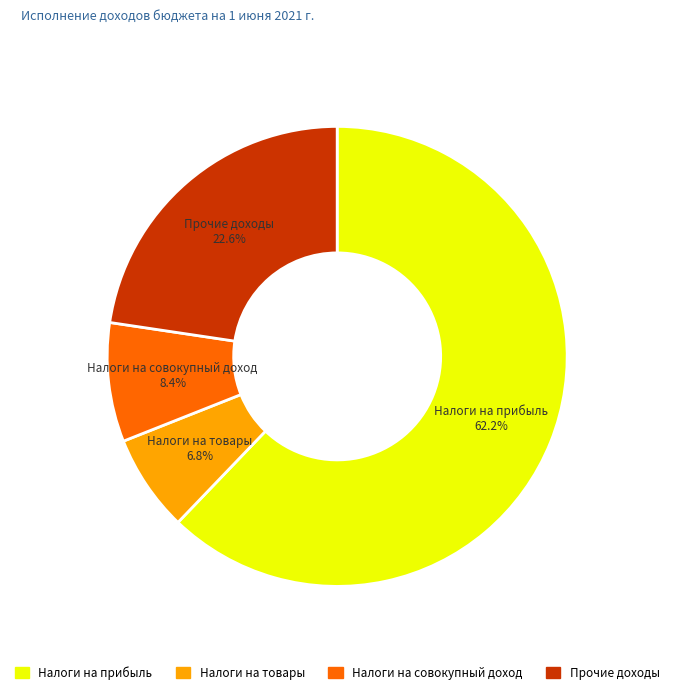

Is there a majority slice in this chart?

Yes